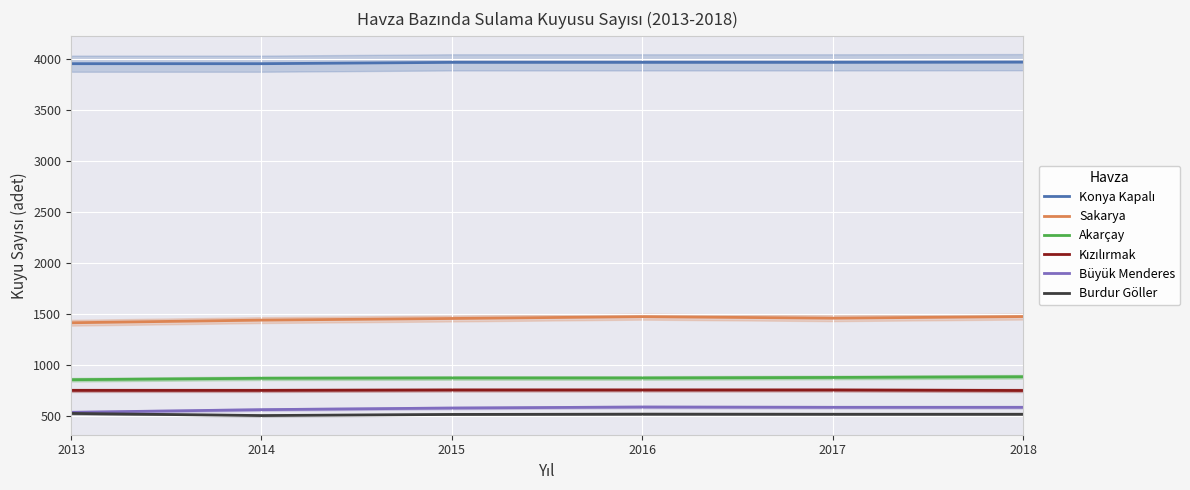

Is it true that Akarçay equals 873 at 2015?

True